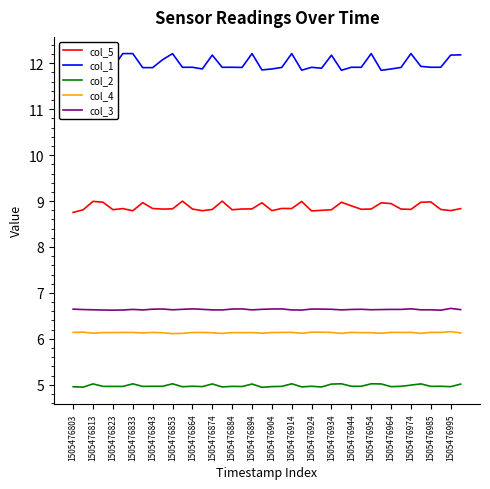

True or false: col_3 and col_5 intersect in this chart.

False